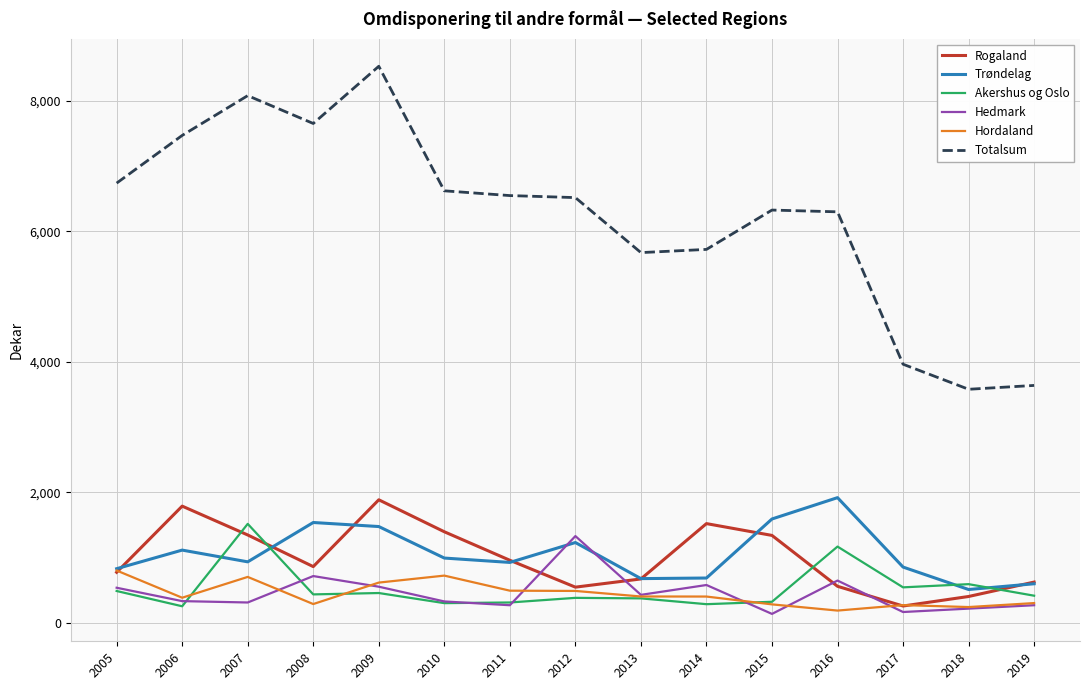

True or false: Rogaland has more than 1 points higher than both neighbors.

True